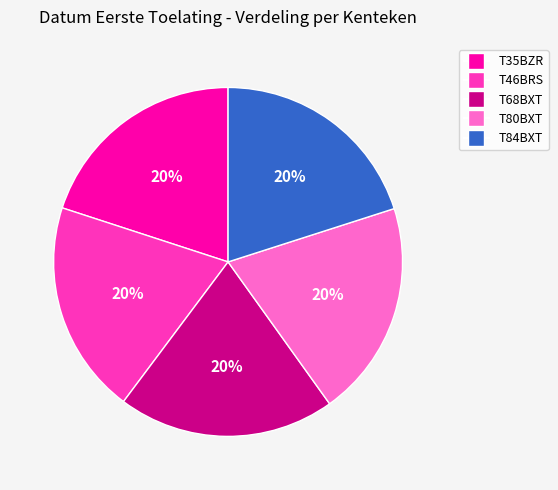

Approximately how many times larger is the value at T80BXT compared to T46BRS?

1.0